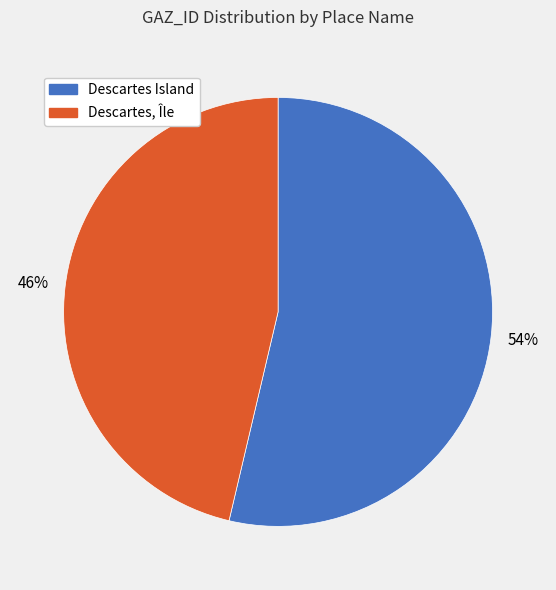

How many segments does this pie chart have?

2